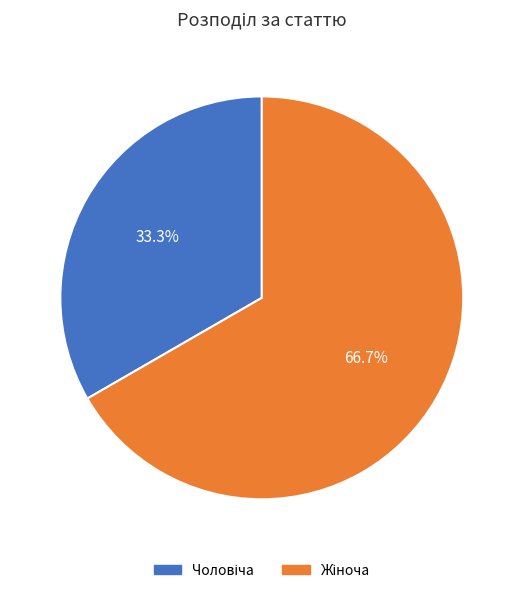

Does any single category account for the majority?

Yes